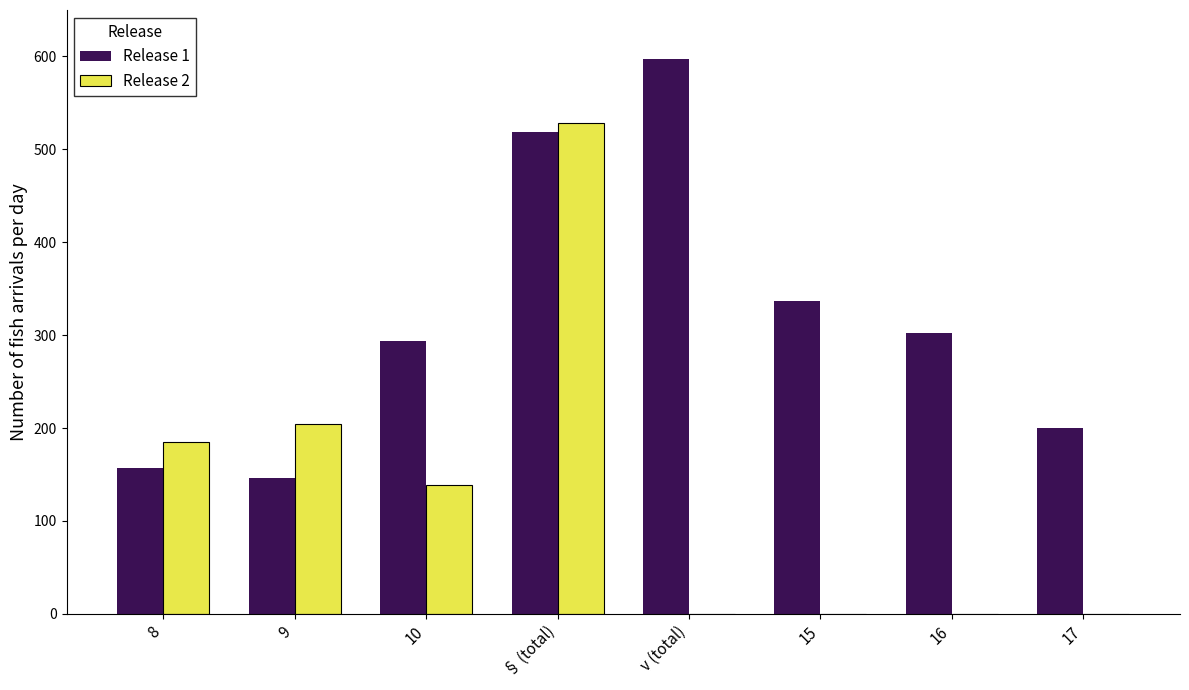

The value of Release 1 at 8 is 157. True or false?

True